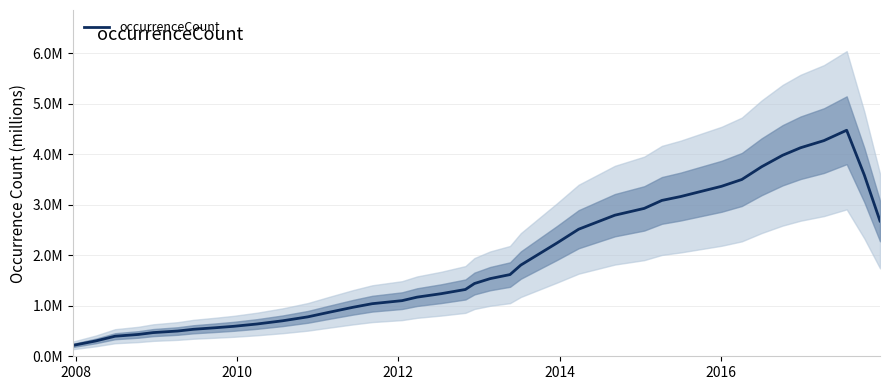

How many series are shown in this chart?

1